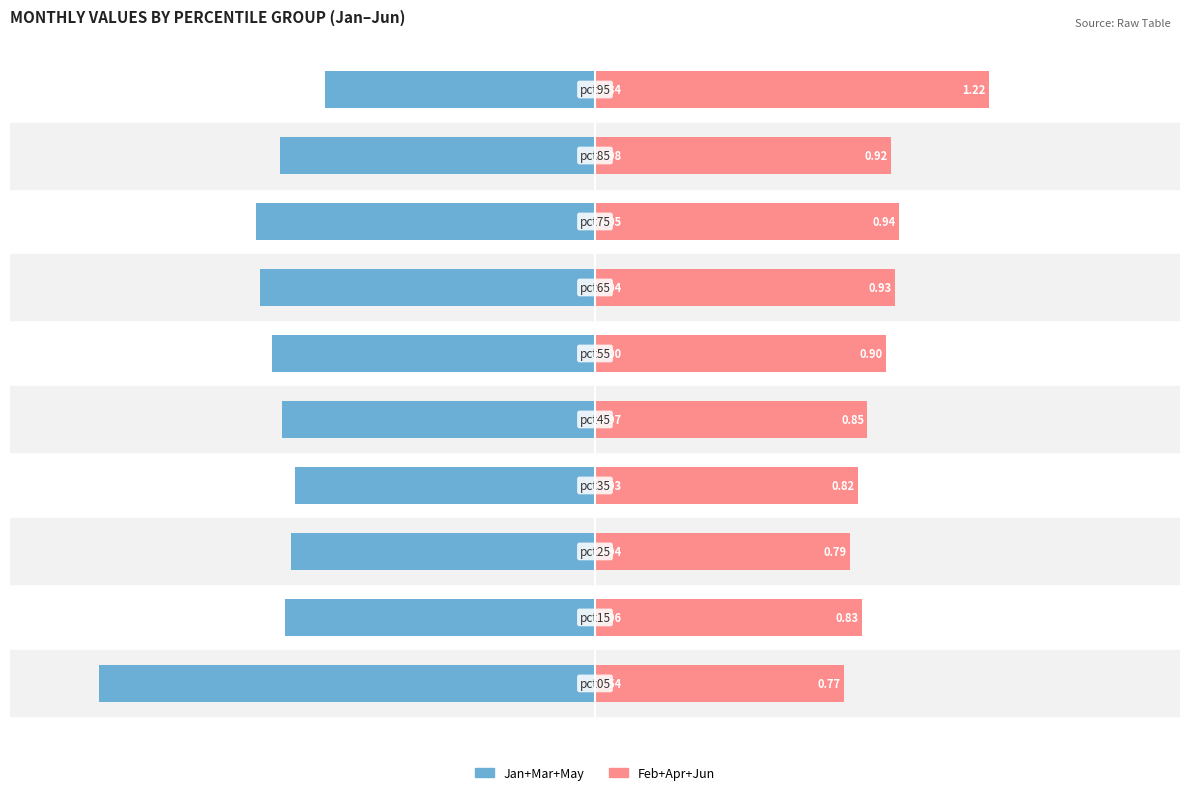

How many Feb+Apr+Jun values are between 0 and 1?

9